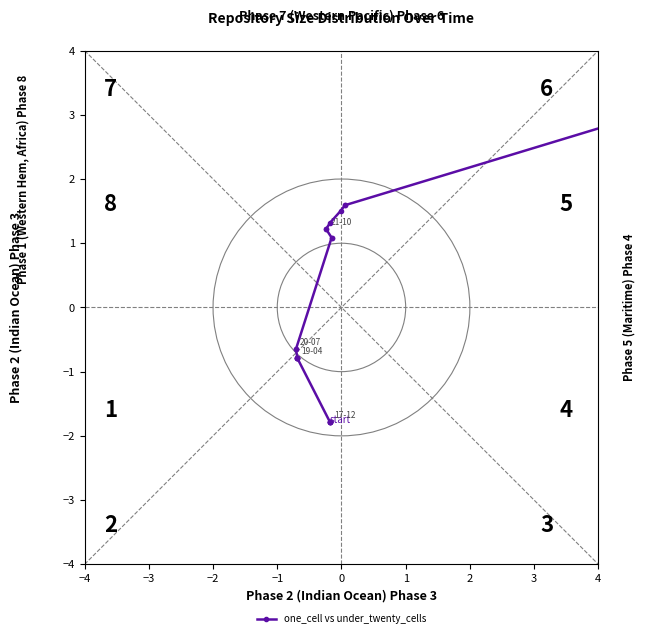

The chart shows a value of 2.1 at 19. True or false?

False